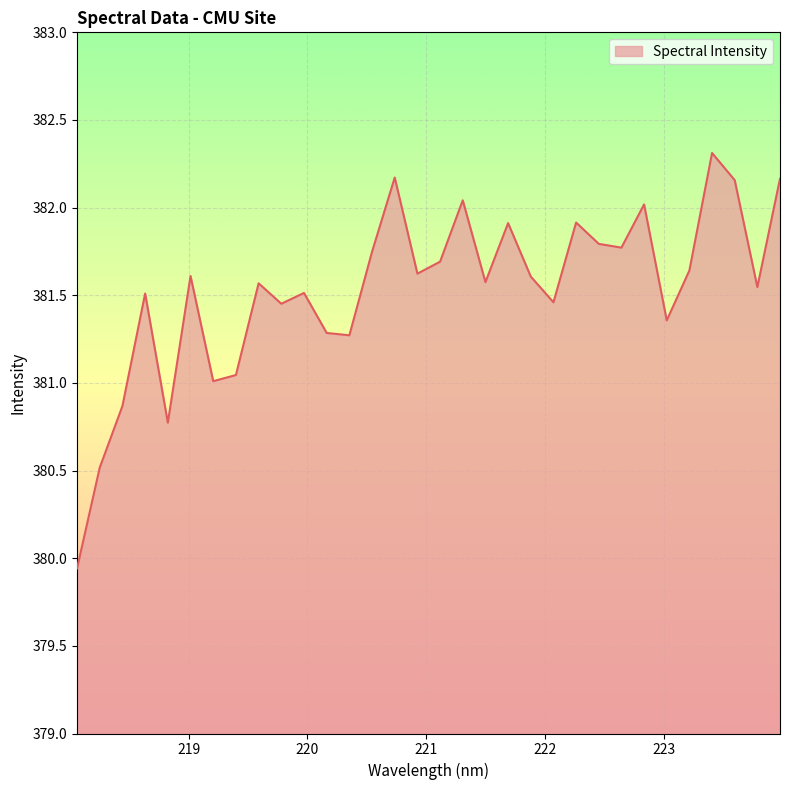

What is the difference between the maximum and minimum values?

2.4